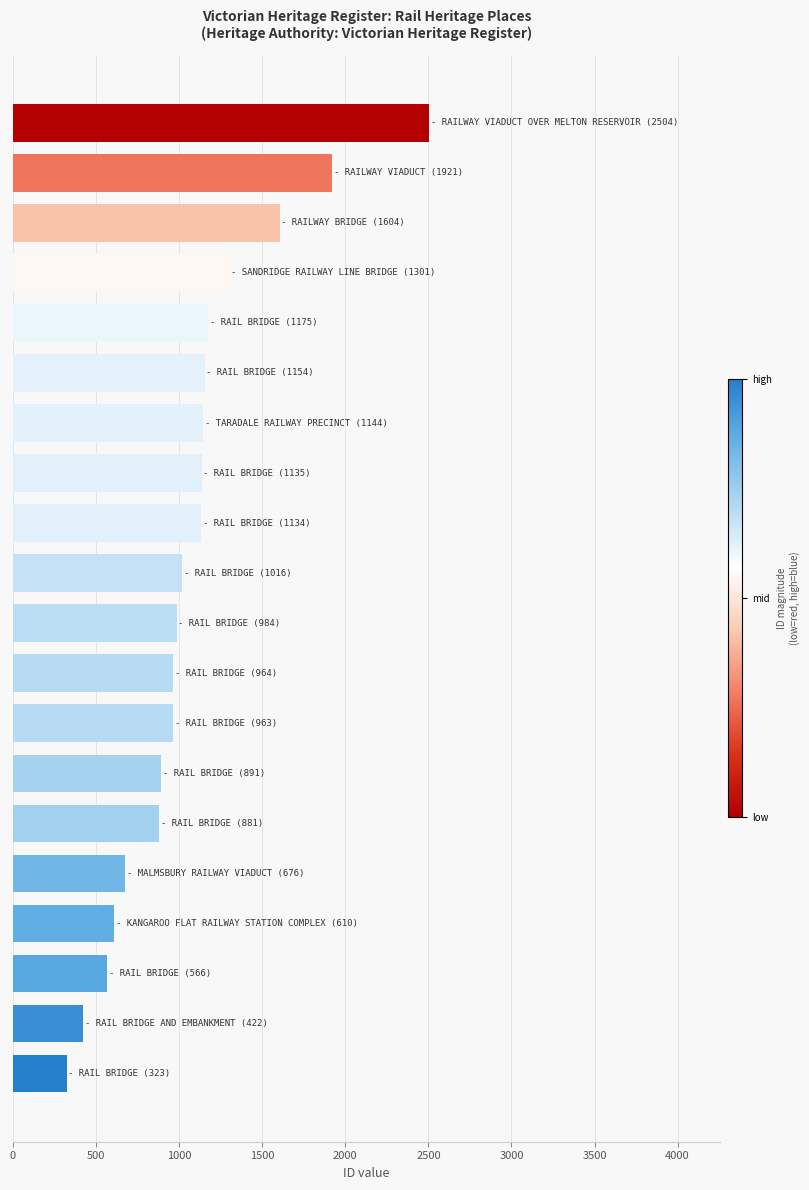

What is the average value?

1068